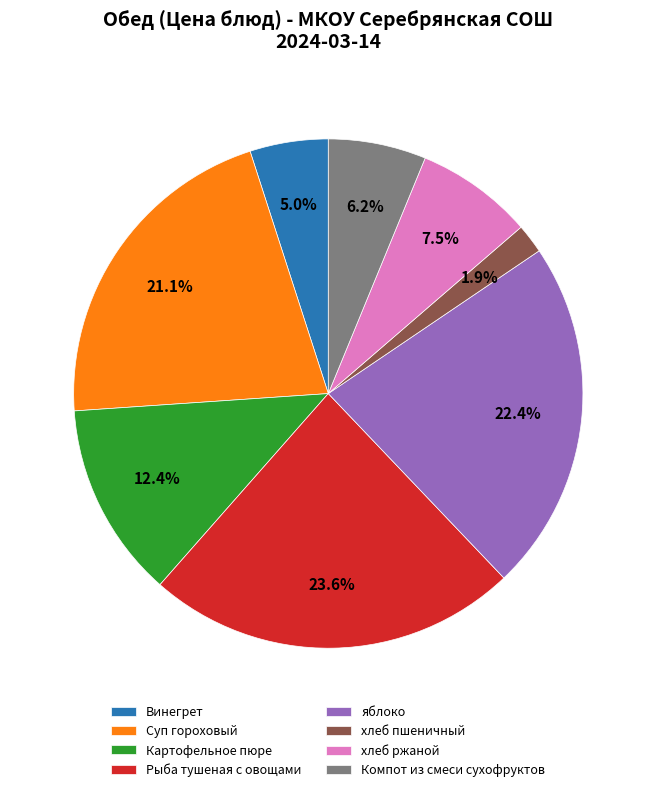

What percentage is the Компот из смеси сухофруктов slice, to the nearest percent?

6%